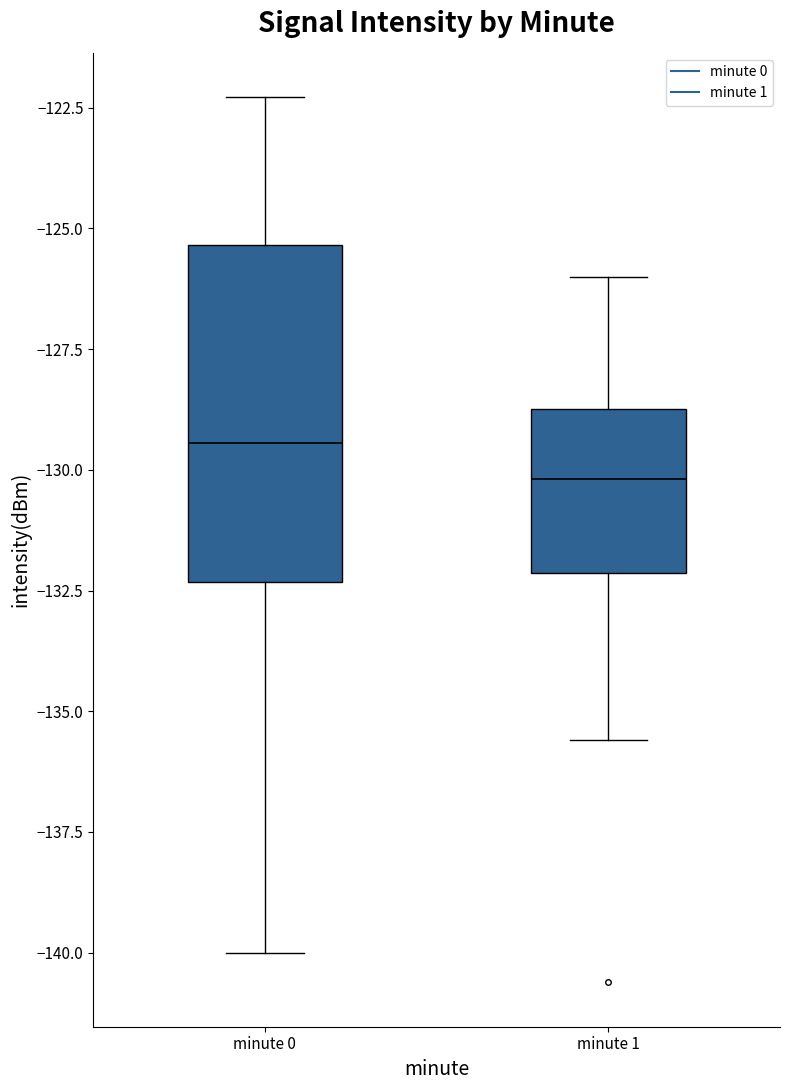

Which box has the lowest median line?

minute 1